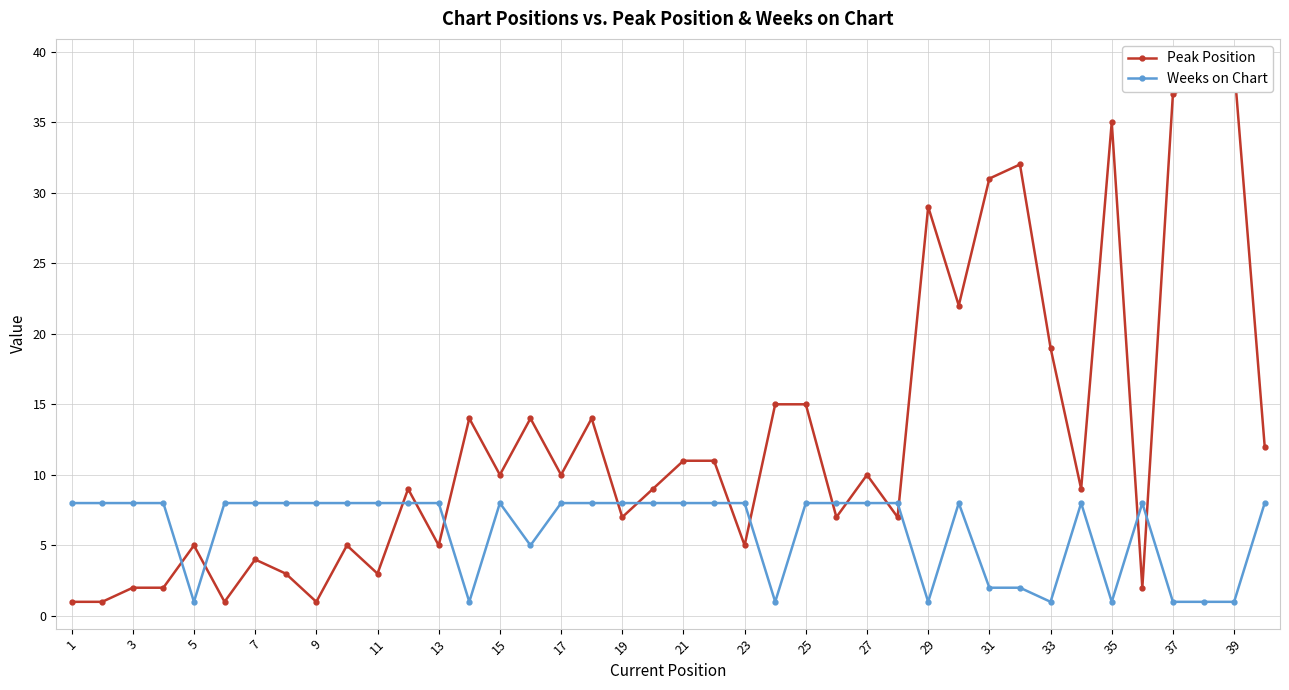

The value of Weeks on Chart at 3 is 12. True or false?

False